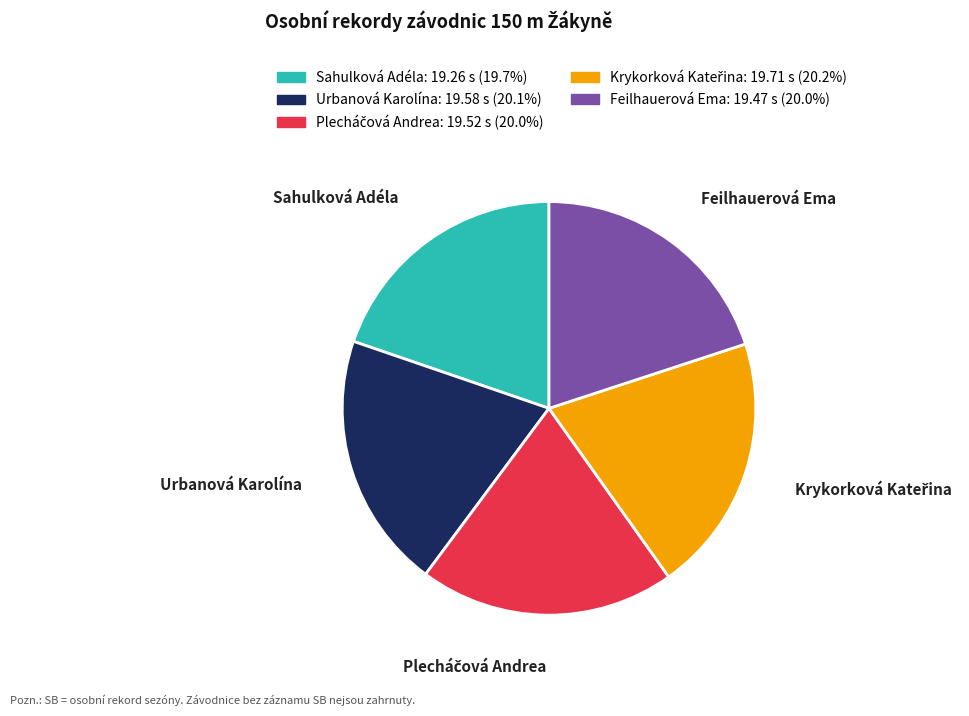

Is there any slice that represents more than half of the pie?

No